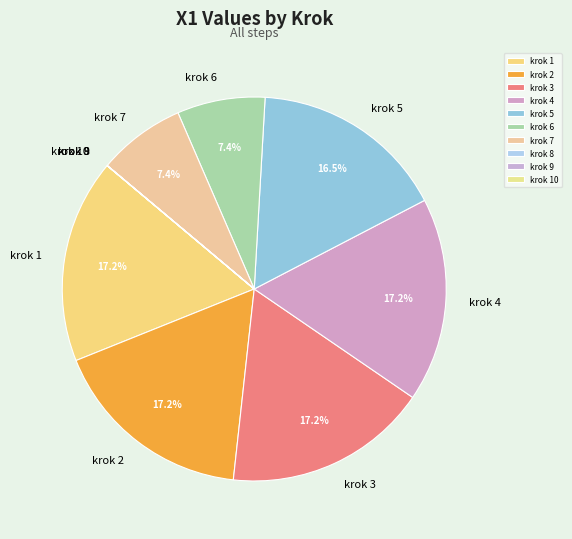

Between krok 2 and krok 6, which is larger?

krok 2